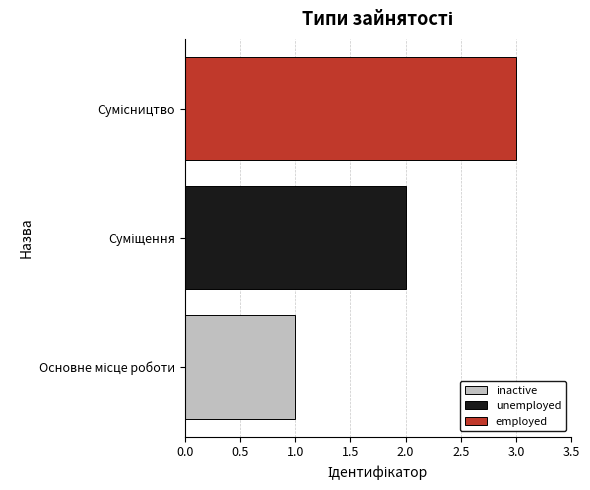

What is the greatest value displayed?

3